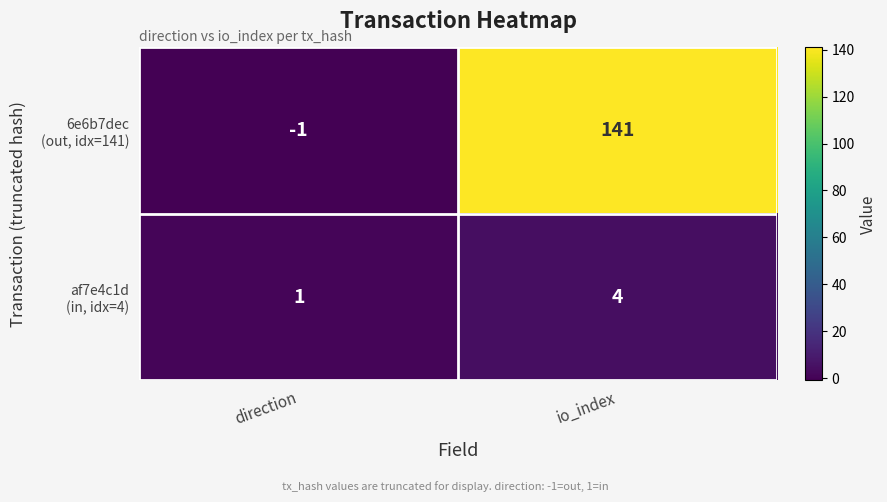

How many series are shown in this chart?

2